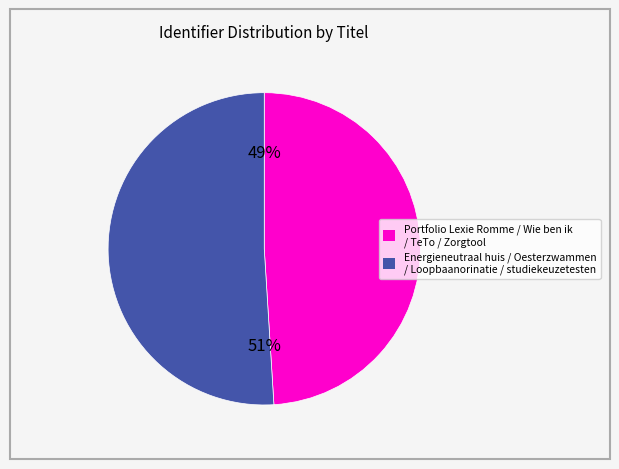

Is there a majority slice in this chart?

Yes